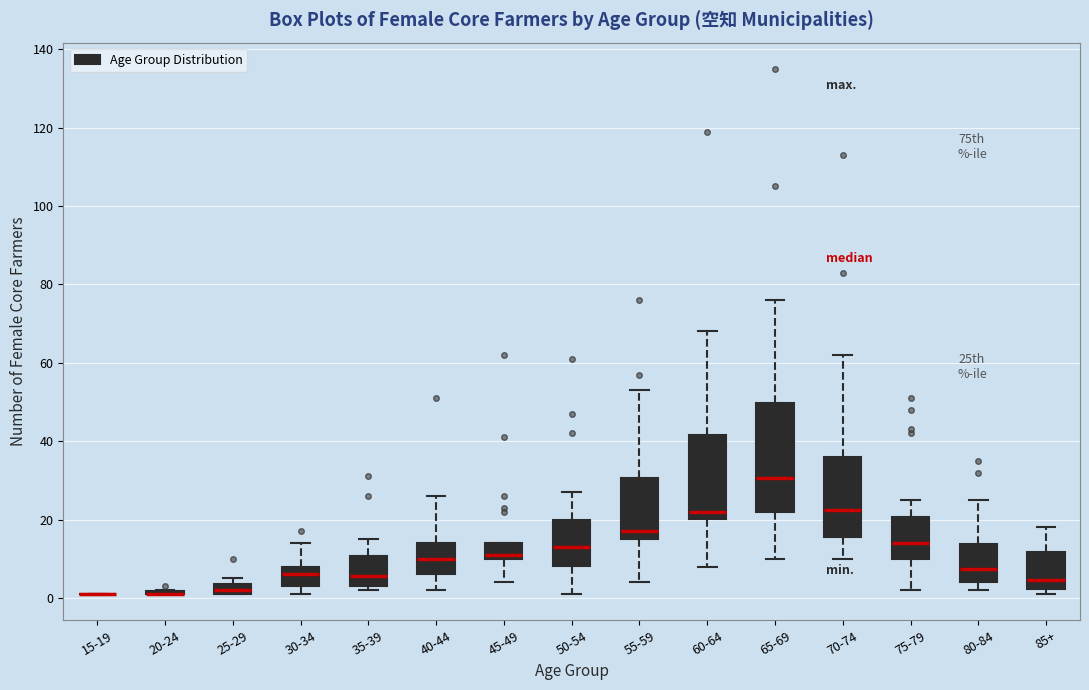

Where does the median line of the box for 50-54 sit on the y-axis? The values are not printed on the chart, so give them approximately, as read against the axis.

14